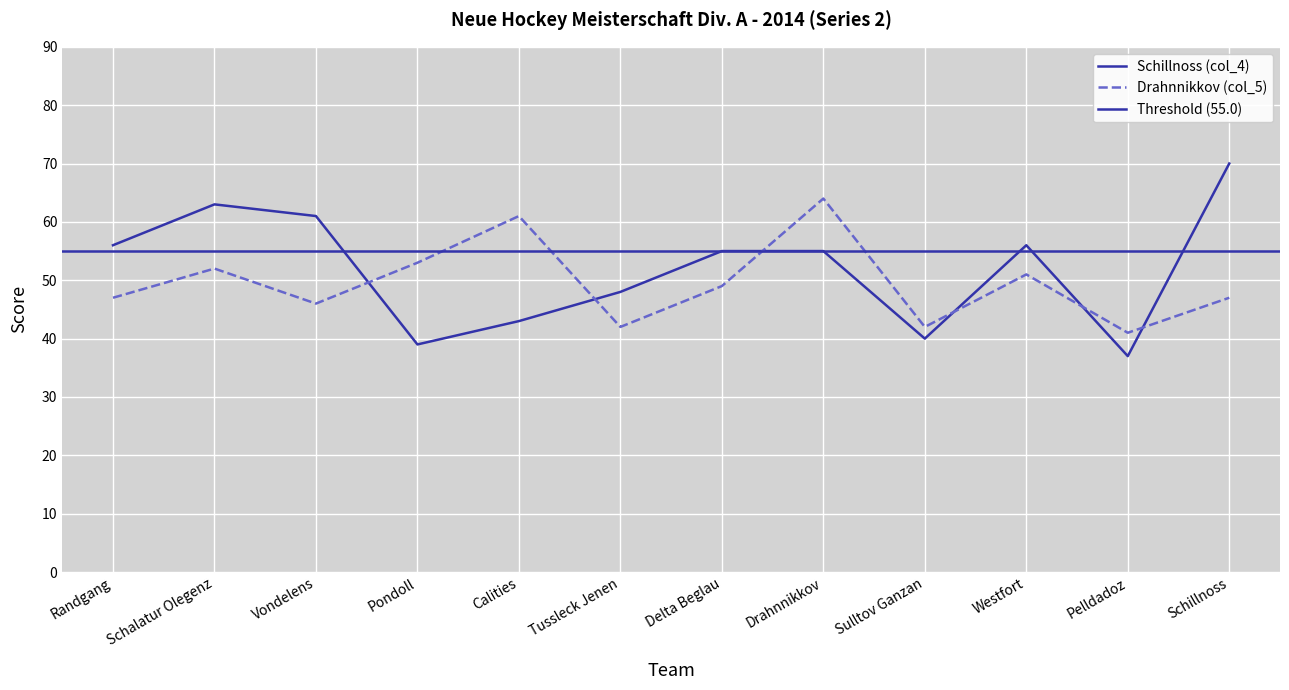

The Drahnnikkov (col_5) series shows 79 at Pondoll. True or false?

False